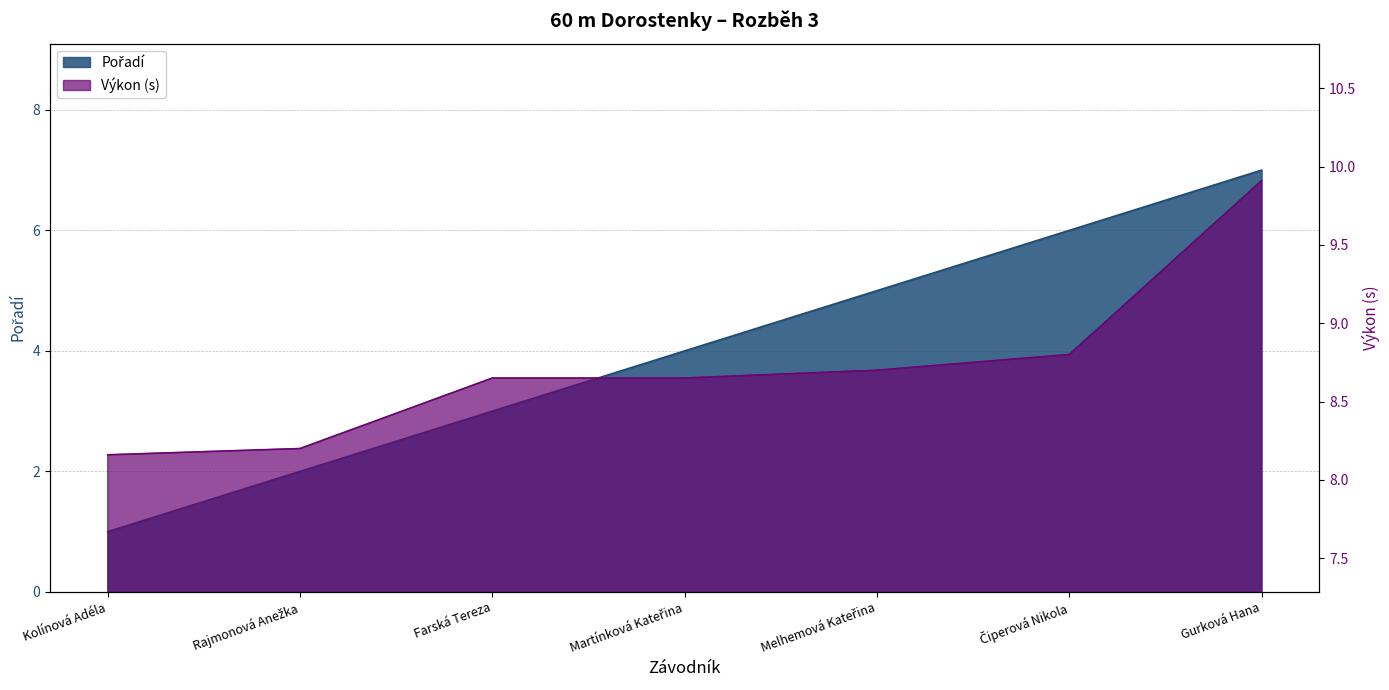

How many lines are shown in the chart?

2